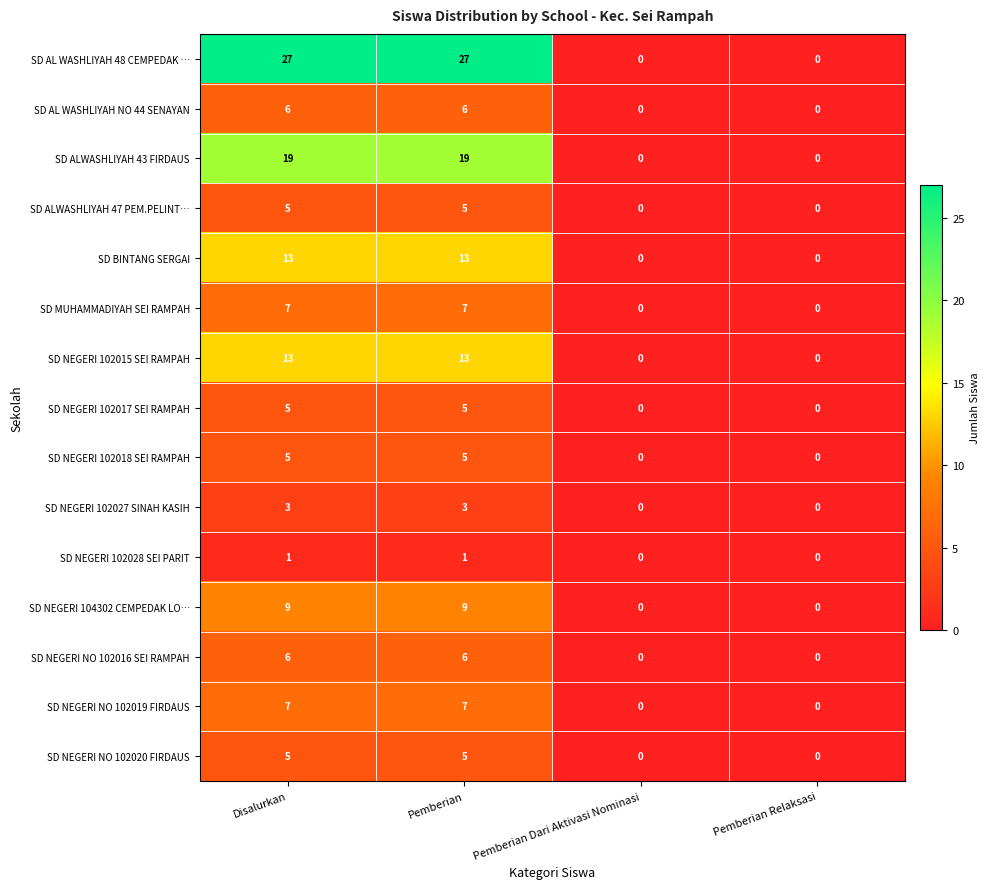

What is the total value across all series at Pemberian?

131